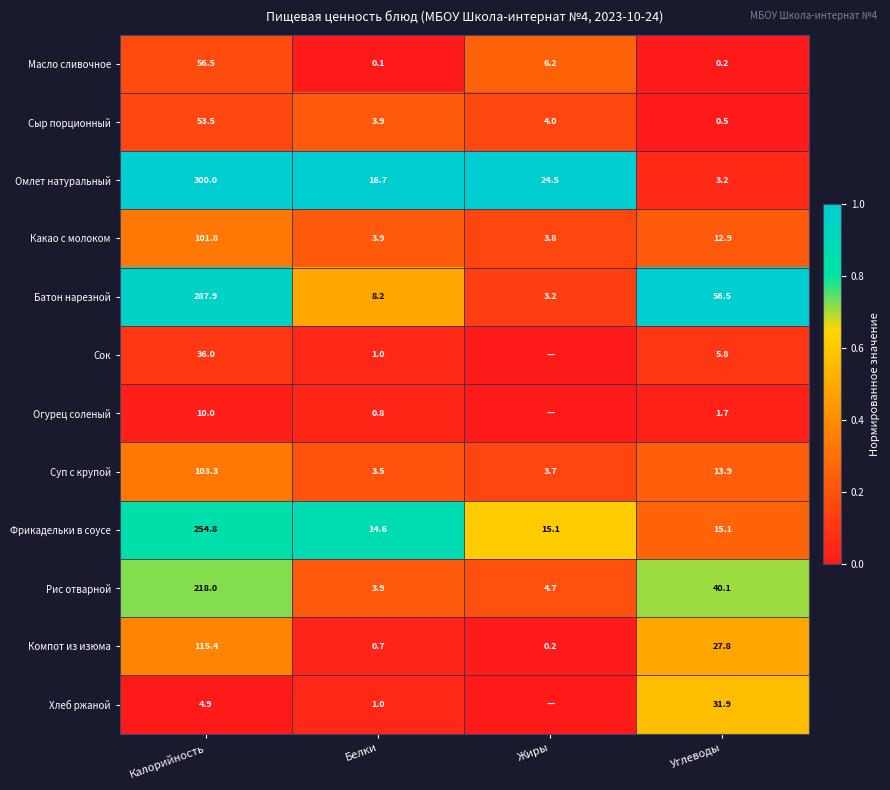

True or false: Сок has a value of 8.0 at Углеводы.

False